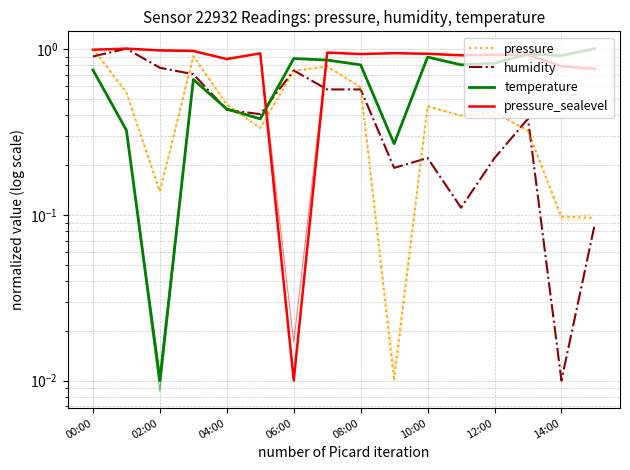

Count the number of data series in this chart.

4